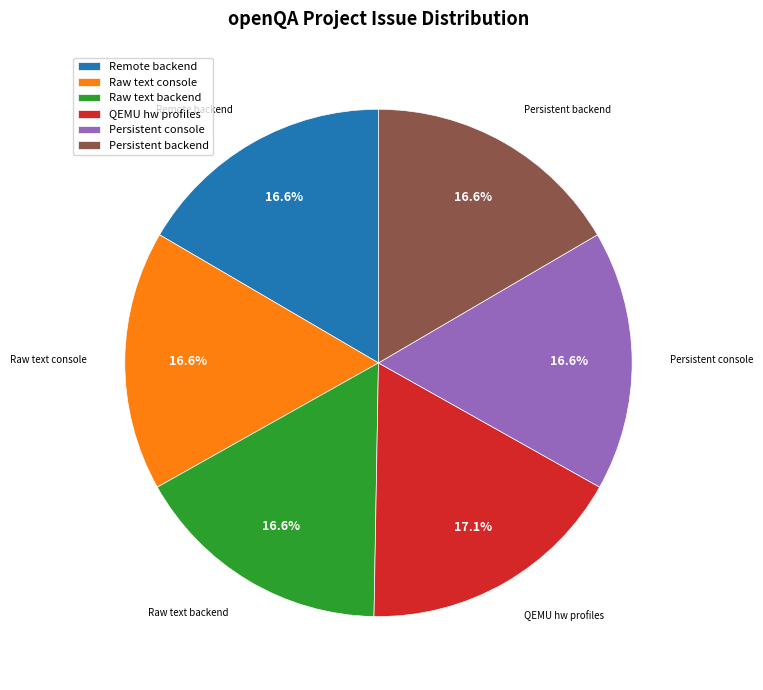

How much of the chart is everything except Raw text console?

83.4%